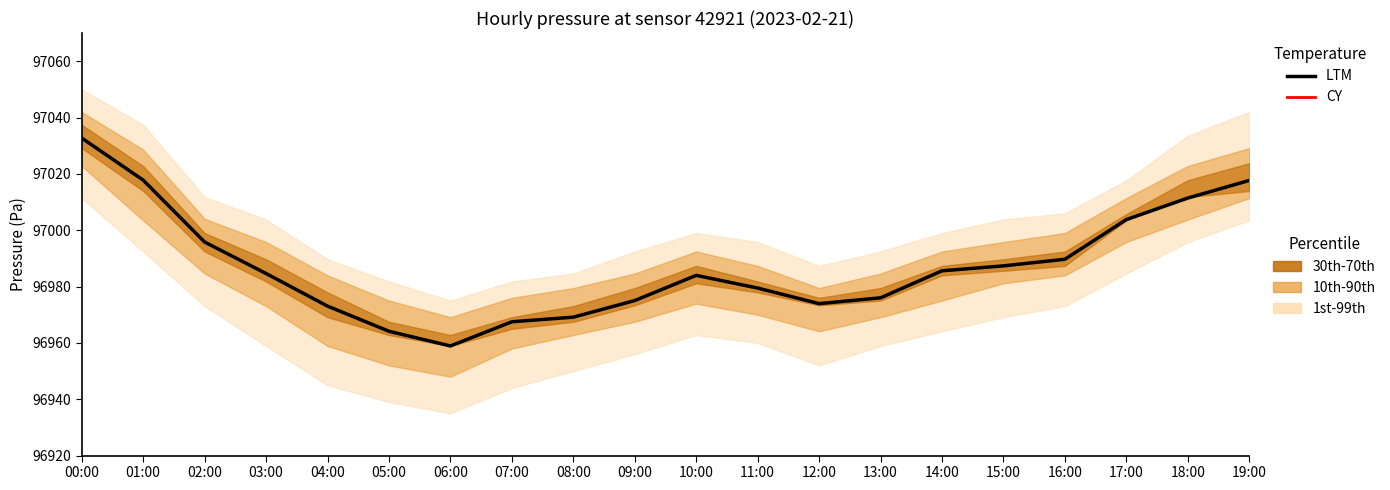

True or false: LTM and CY cross at least once.

False